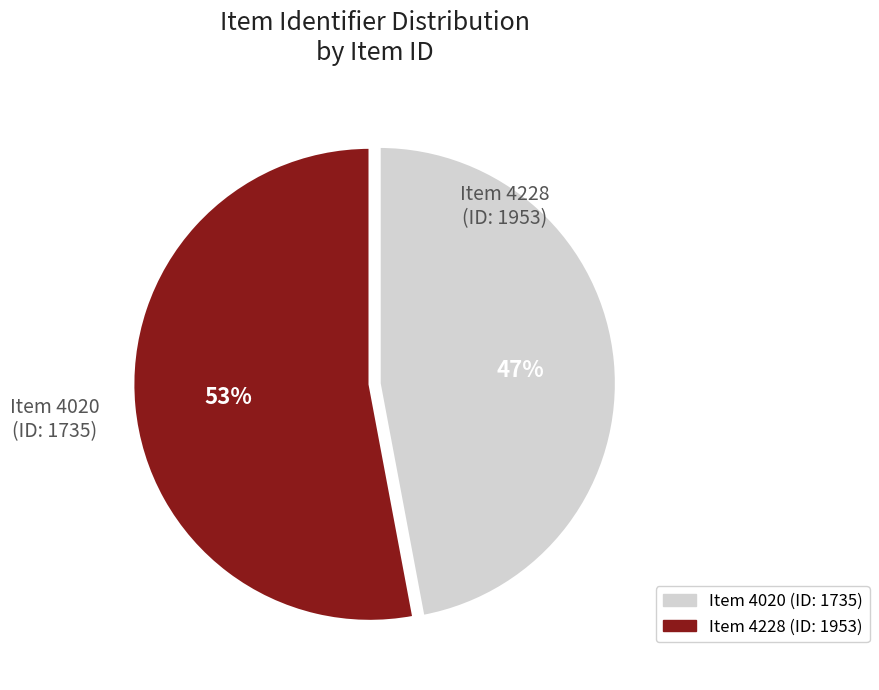

To the nearest percent, what is the difference between the largest and smallest slice percentages?

6%